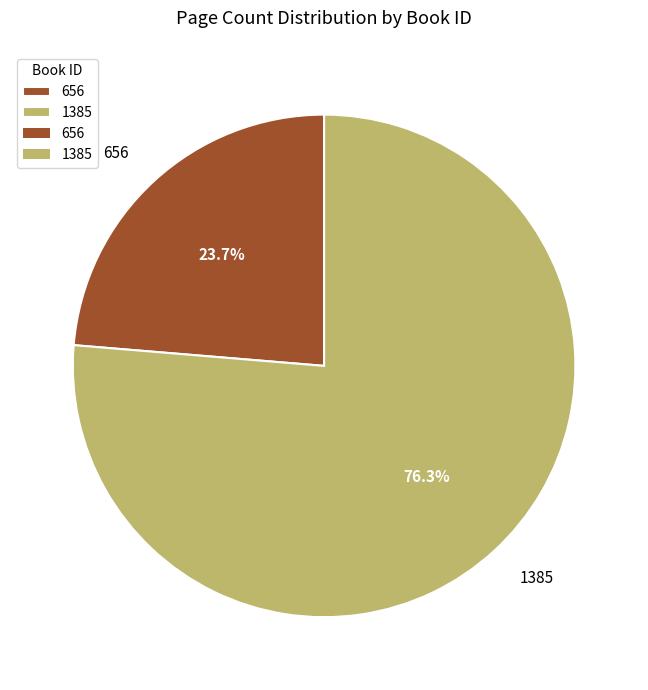

What percentage do 656 and 1385 together represent?

100.0%